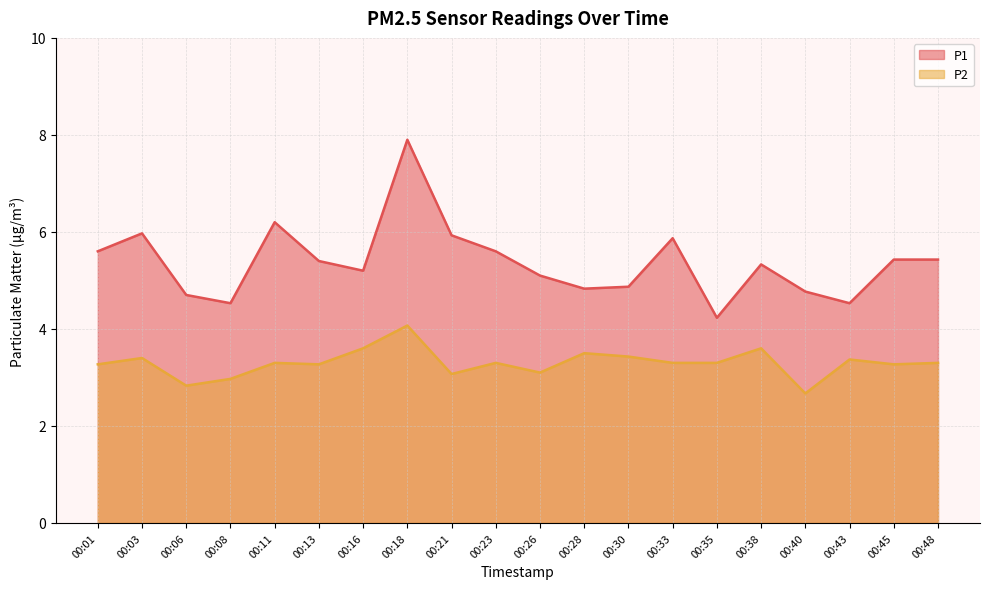

Rank the series at 00:01 from highest to lowest value.

P1, P2